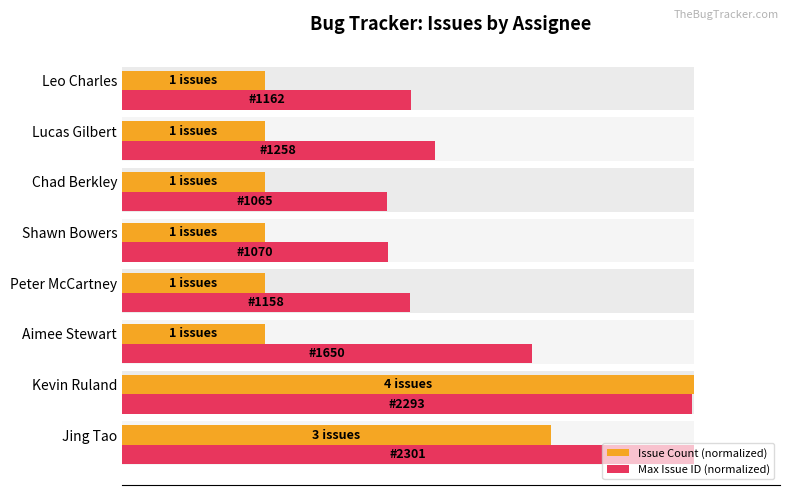

What is the total value across all series at Jing Tao?

175.0